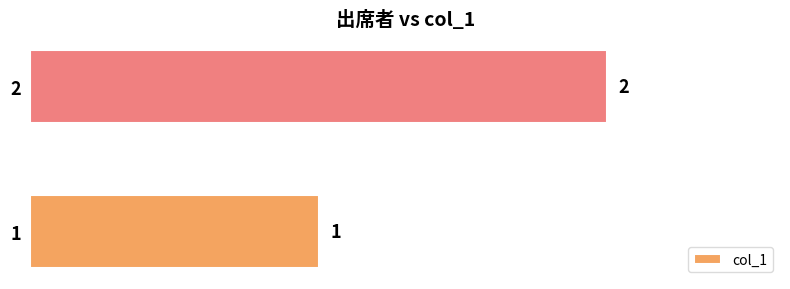

Rank the categories by value from lowest to highest.

1, 2